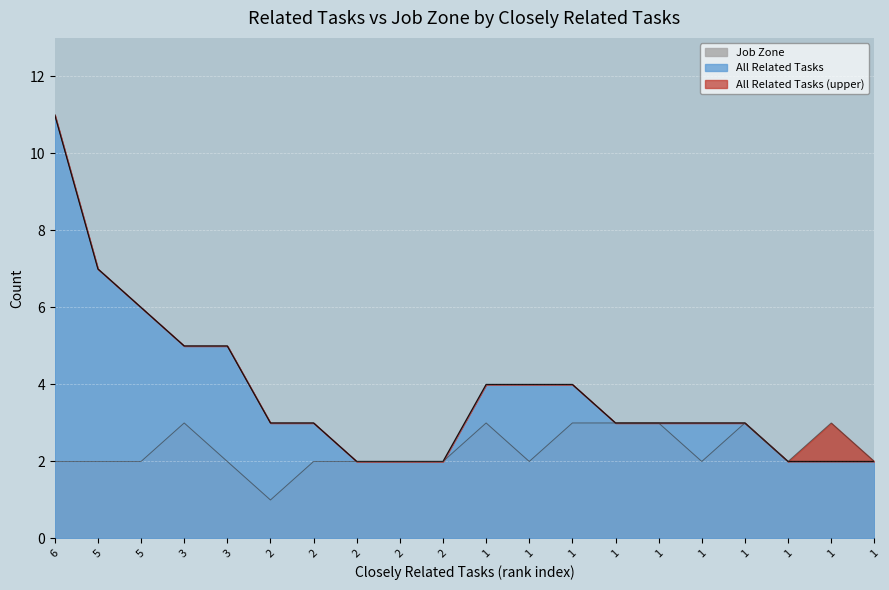

Is the value of Job Zone at 1 greater than the value of All Related Tasks at 3?

No